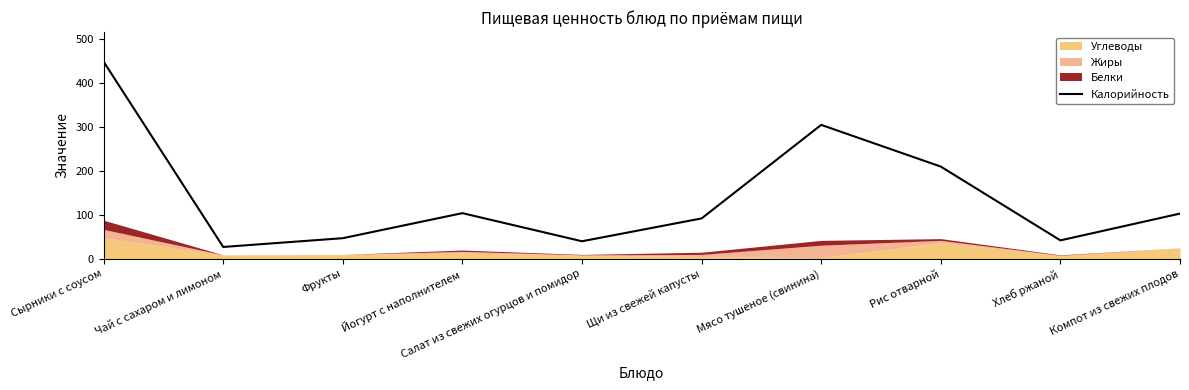

The value of Калорийность at Щи из свежей капусты is 92. True or false?

True